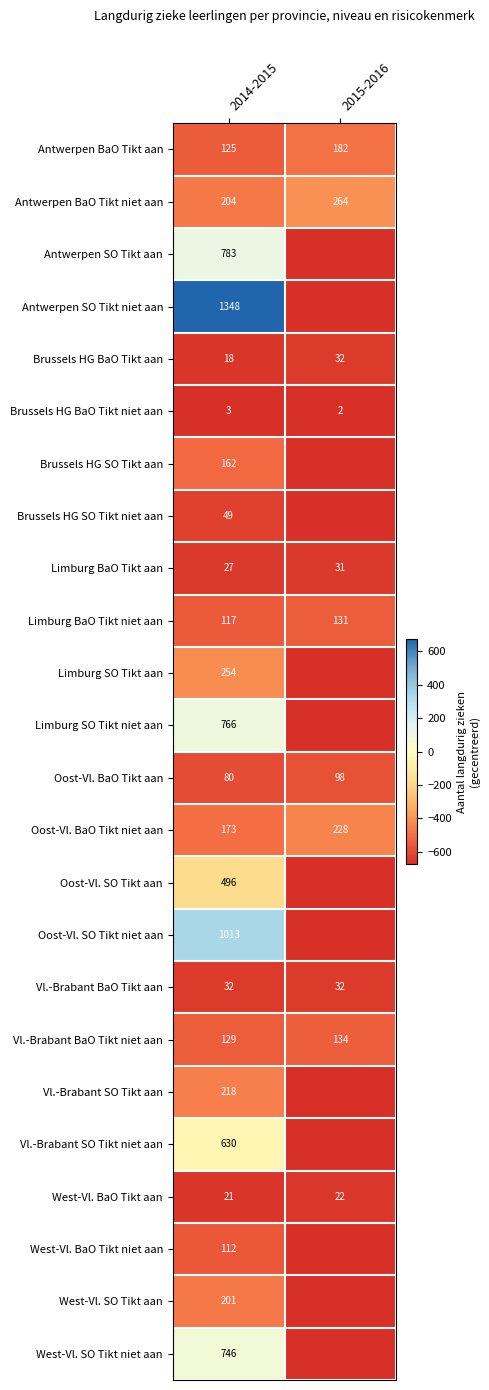

What is the maximum value for Antwerpen BaO Tikt aan?

182